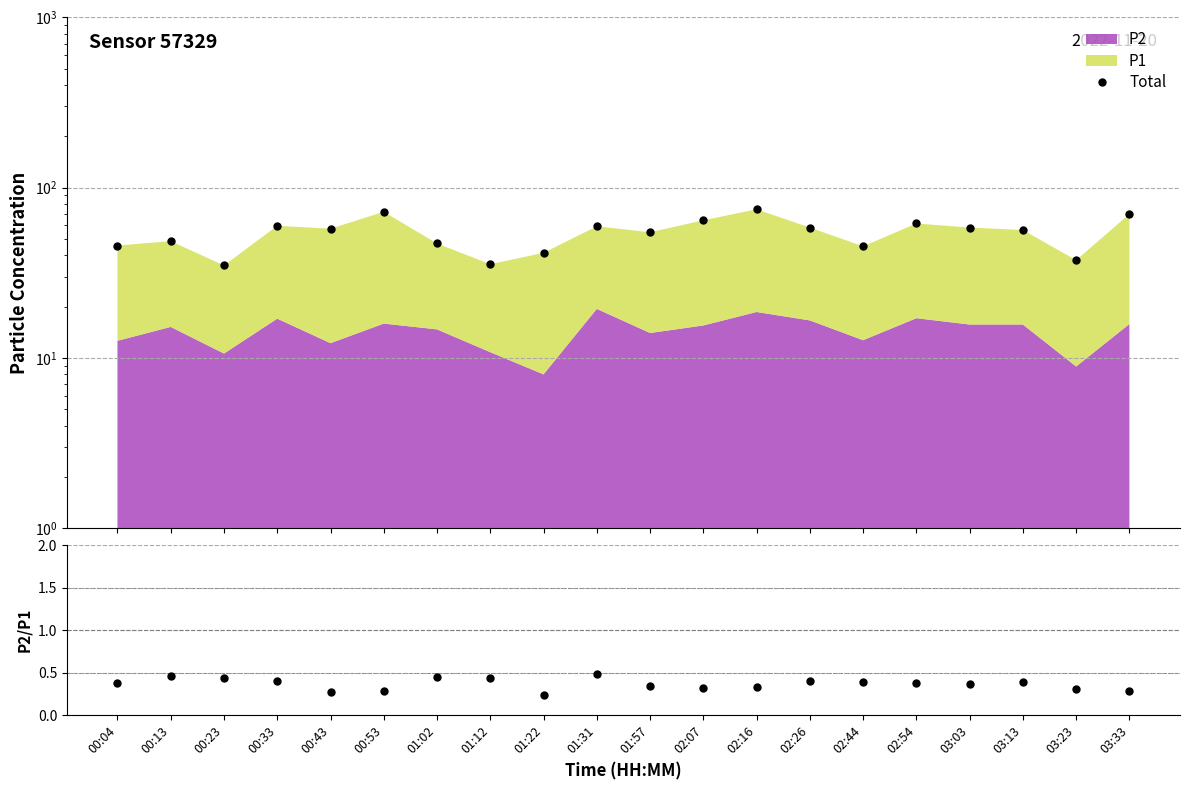

What is the label of the 17th point from the left?

03:03